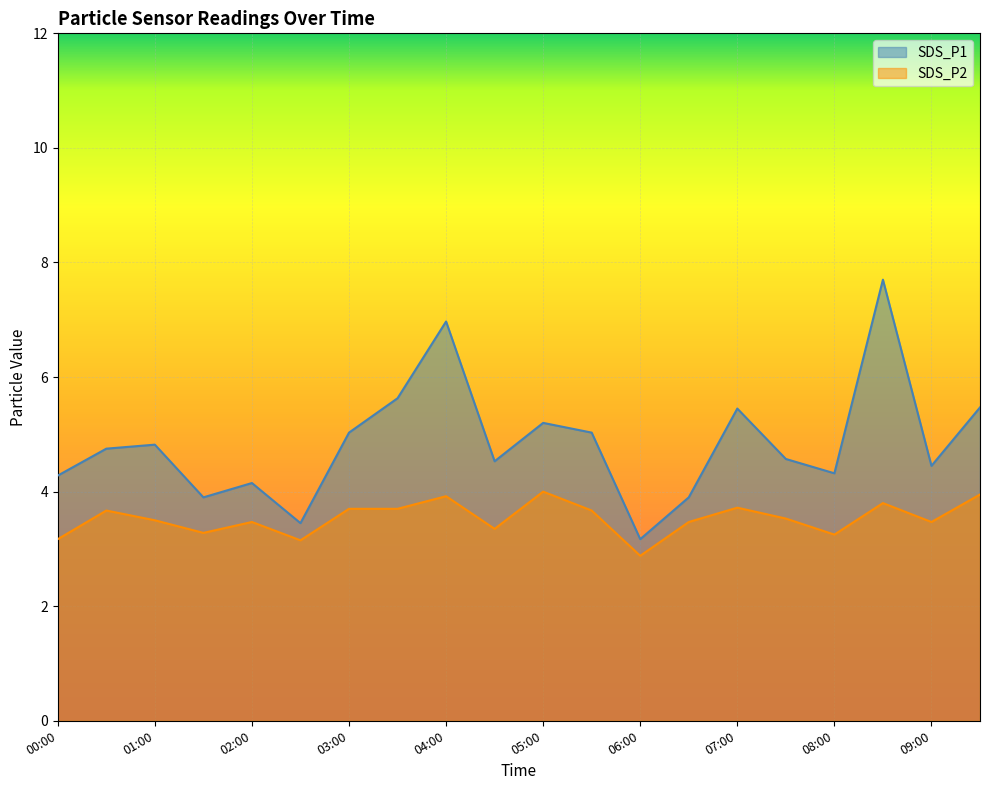

Reading left to right, extract all data points from this chart.

SDS_P1: 4.3	4.8	4.8	3.9	4.2	3.5	5.0	5.6	7.0	4.5	5.2	5.0	3.2	3.9	5.5	4.6	4.3	7.7	4.5	5.5
SDS_P2: 3.2	3.7	3.5	3.3	3.5	3.1	3.7	3.7	3.9	3.4	4.0	3.7	2.9	3.5	3.7	3.5	3.2	3.8	3.5	4.0